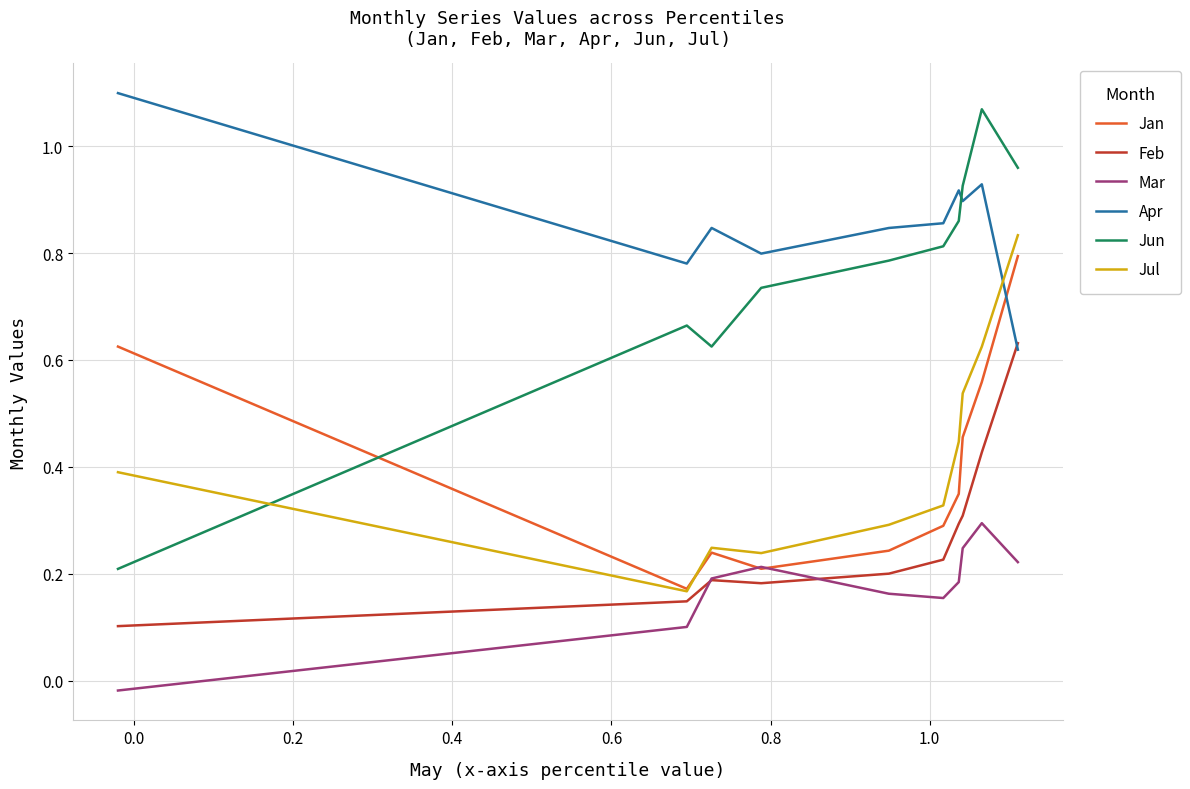

Which series has the widest spread of values?

Jun